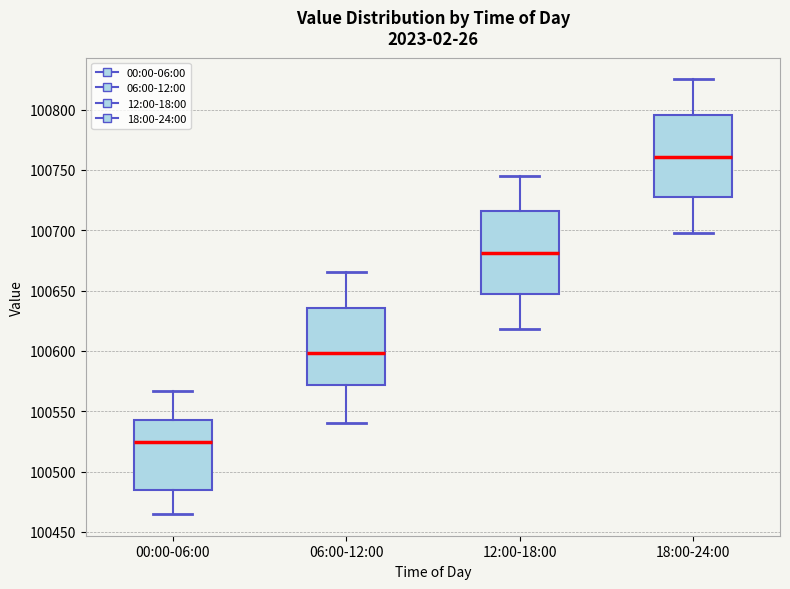

Where does the upper whisker of the box for 12:00-18:00 end on the y-axis? The values are not printed on the chart, so give them approximately, as read against the axis.

100745